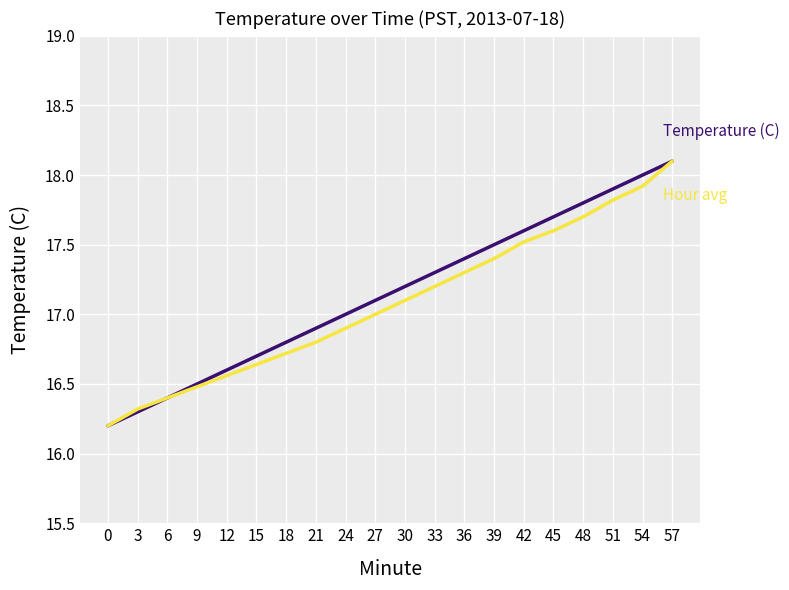

Does the chart display data point markers on the line(s)?

No